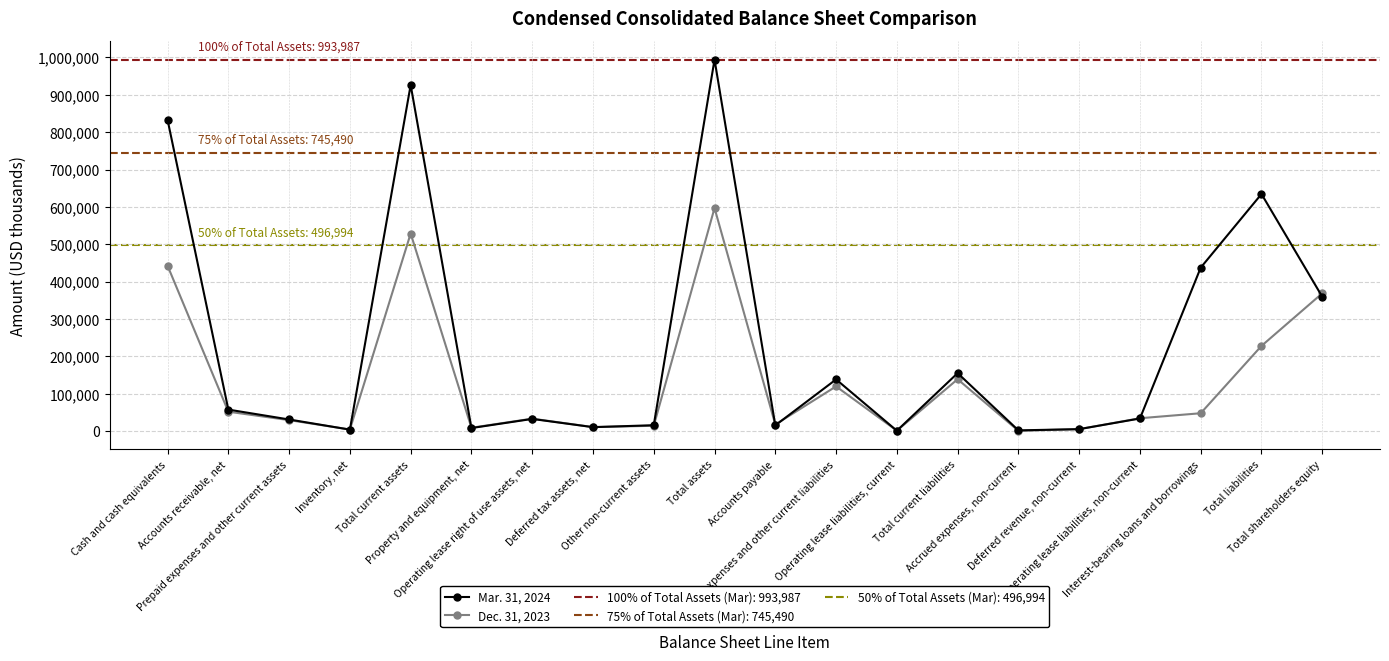

What is the minimum value shown in the chart?

978